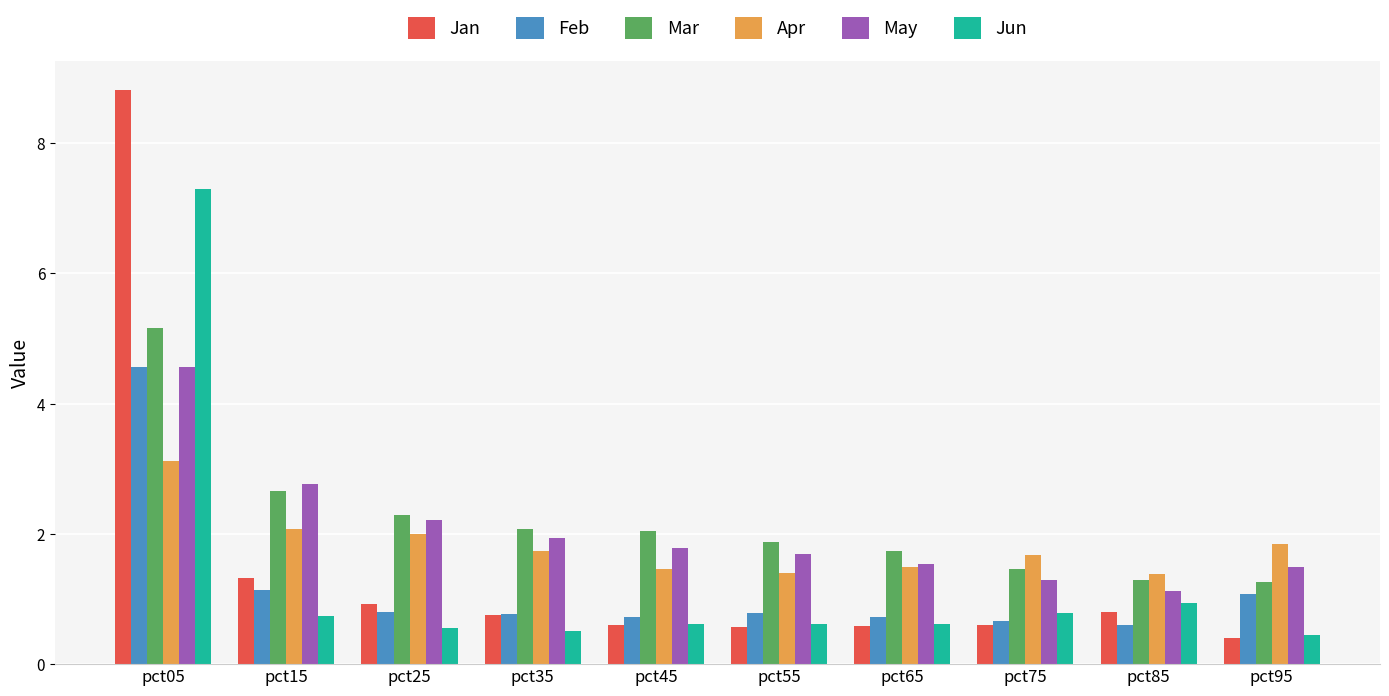

How many series are shown in this chart?

6